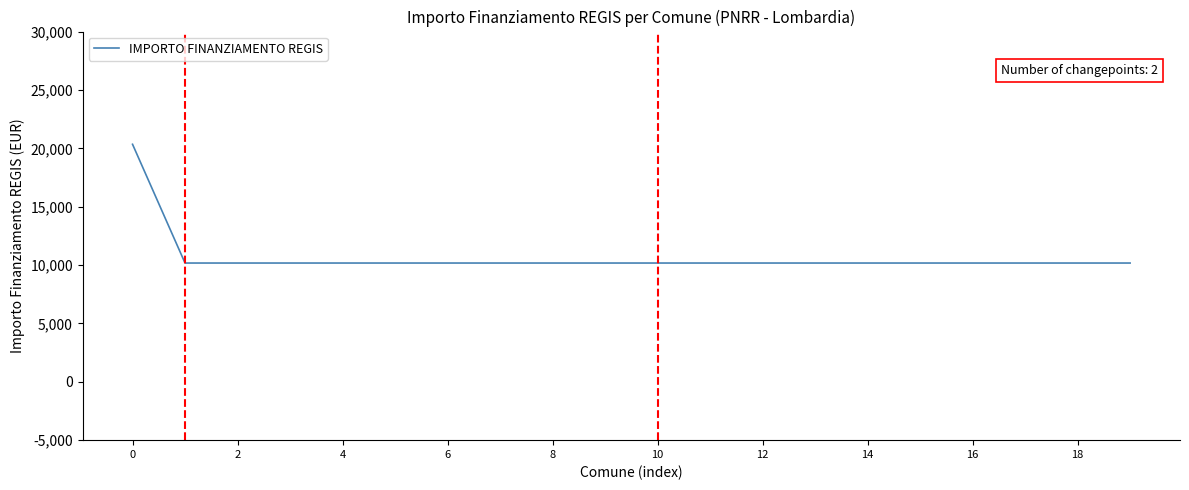

What is the smallest value displayed?

10172